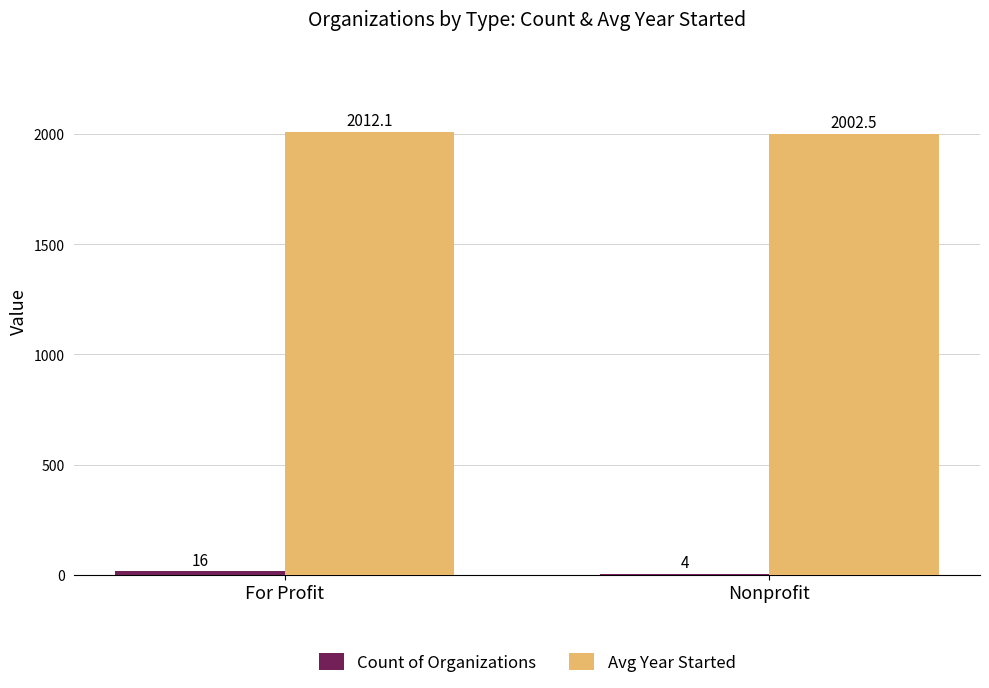

The Avg Year Started series shows 1099.0 at Nonprofit. True or false?

False